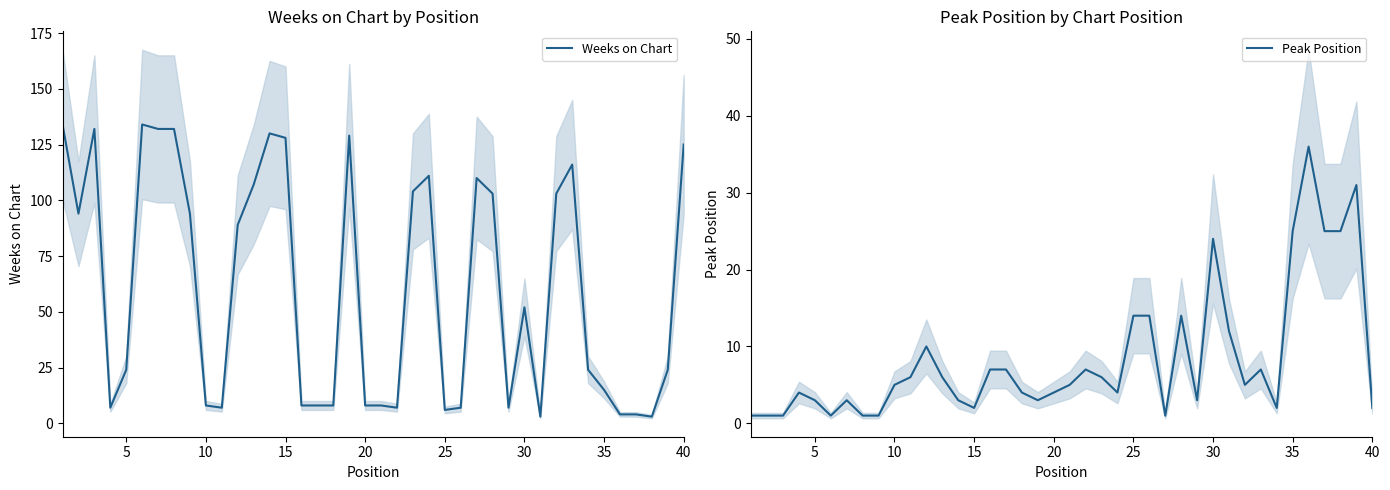

What is the lowest value of the Weeks on Chart series?

3